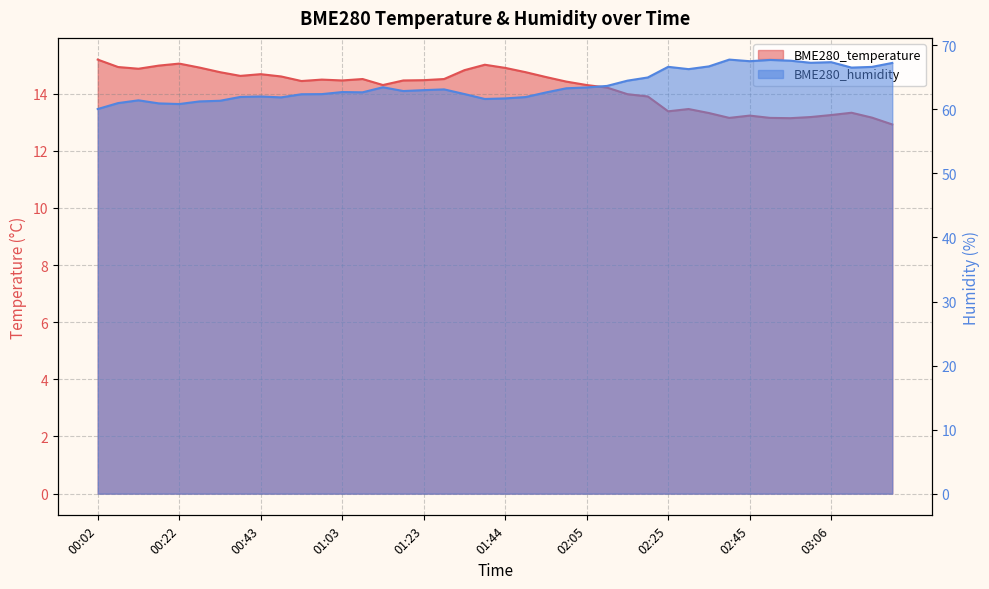

What is the maximum value for BME280_humidity?

67.8